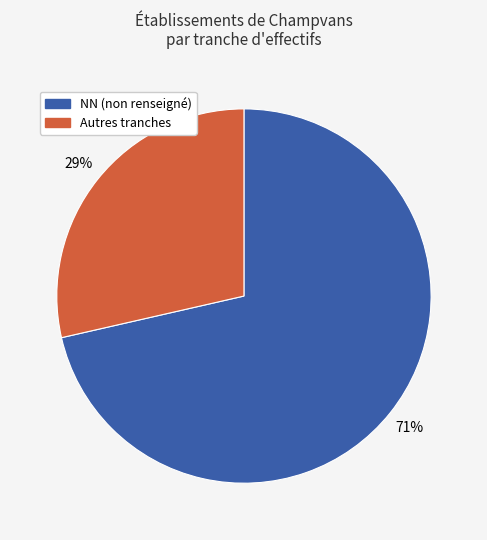

Is there a majority slice in this chart?

Yes